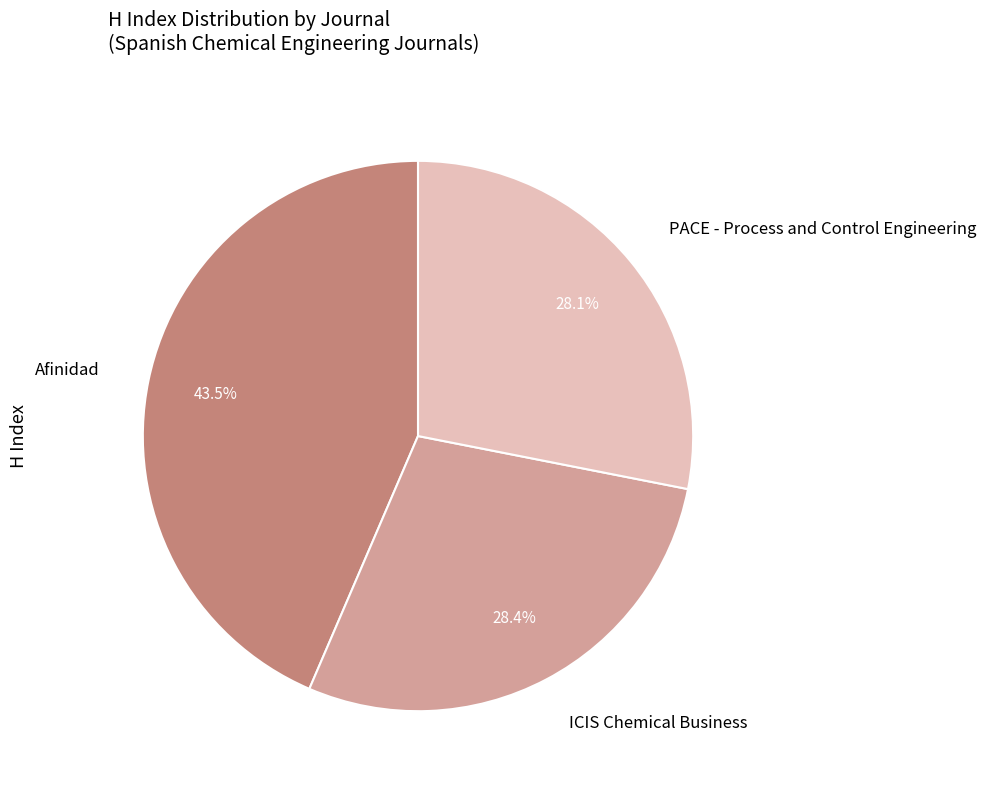

How many segments does this pie chart have?

3